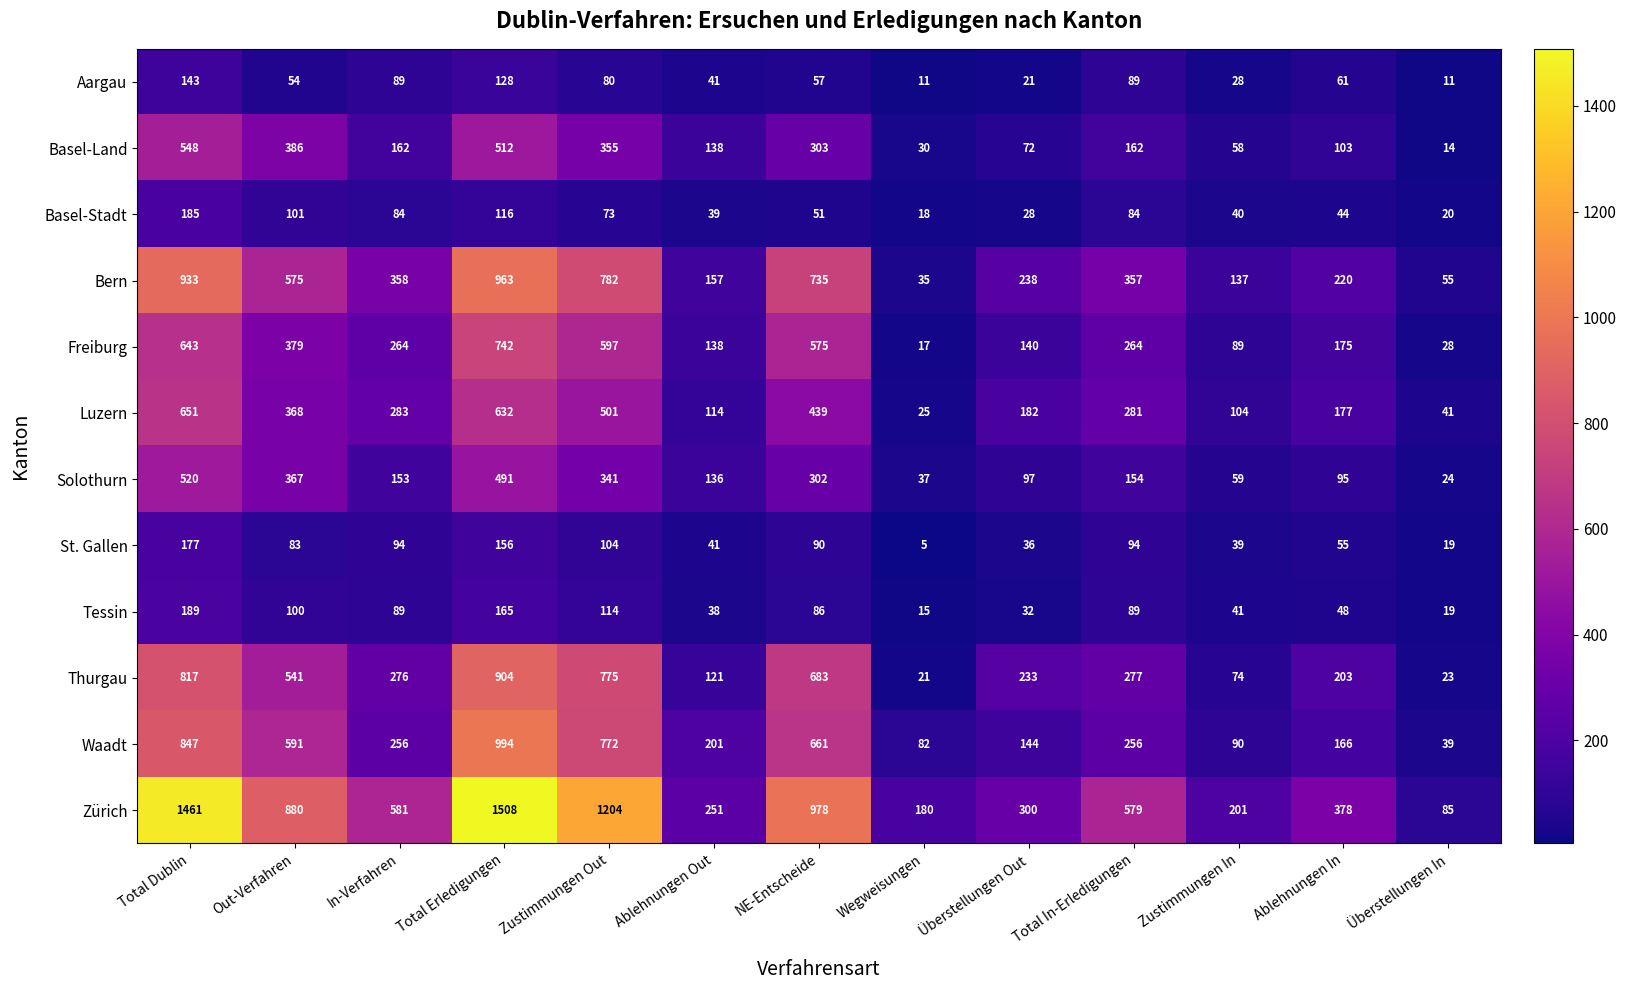

What is the difference between the second highest and second lowest values in the Solothurn series?

454